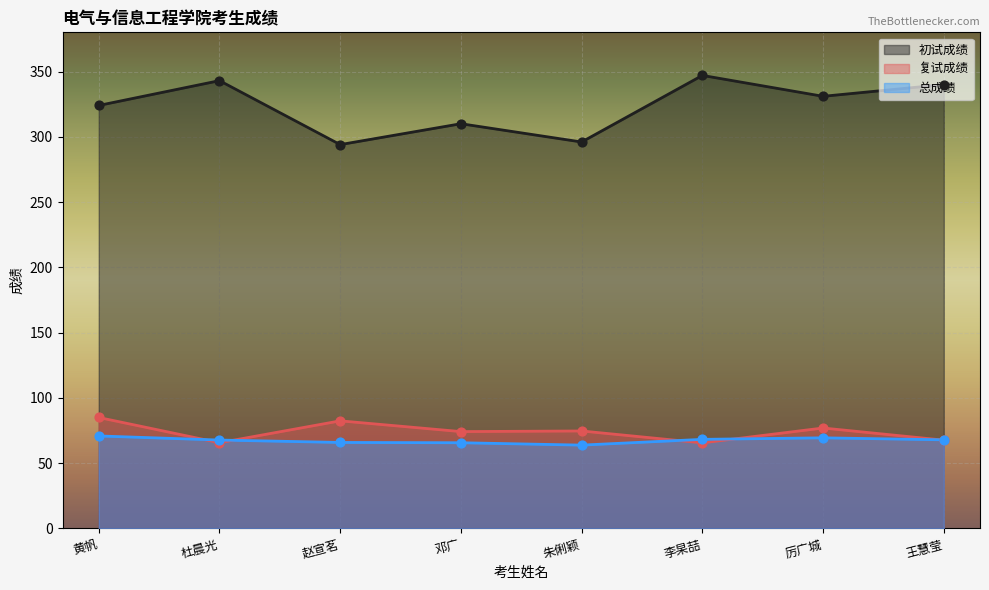

At which category is the sum across all series the highest?

李杲喆